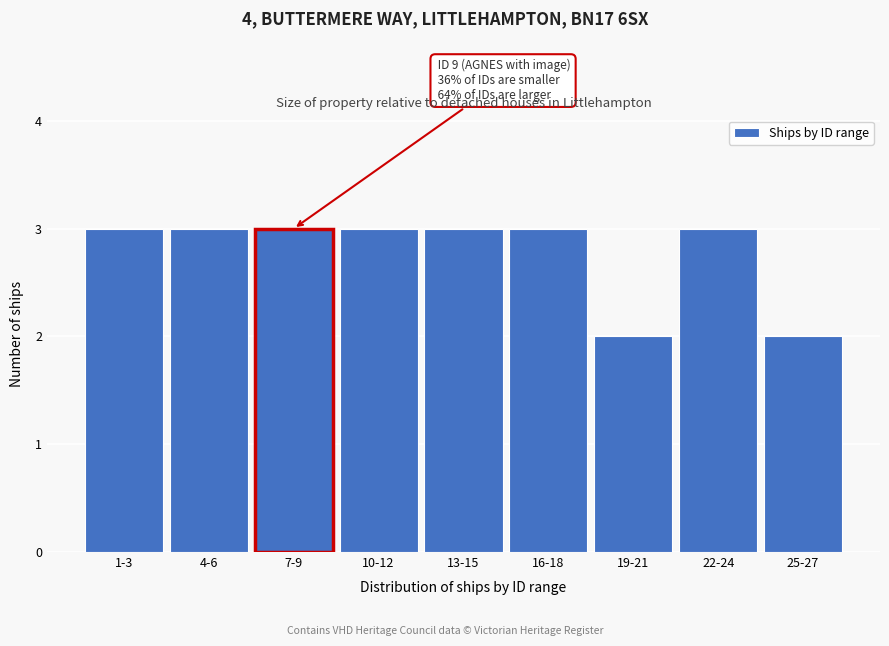

Reading left to right, transcribe all the data shown in this chart.

1-3=3	4-6=3	7-9=3	10-12=3	13-15=3	16-18=3	19-21=2	22-24=3	25-27=2